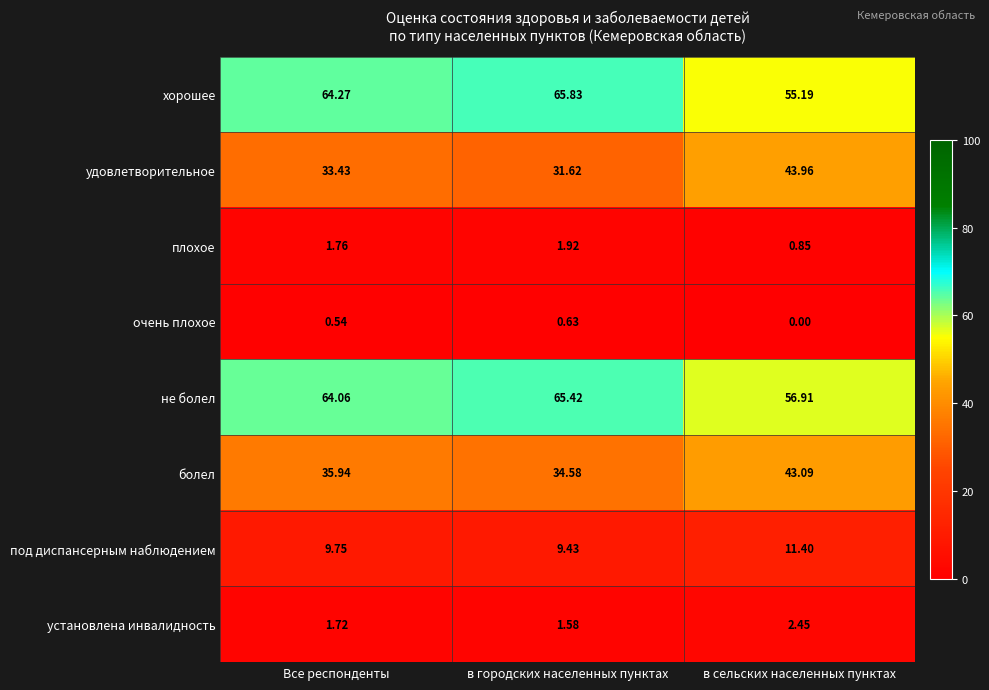

Which series has the widest spread of values?

удовлетворительное